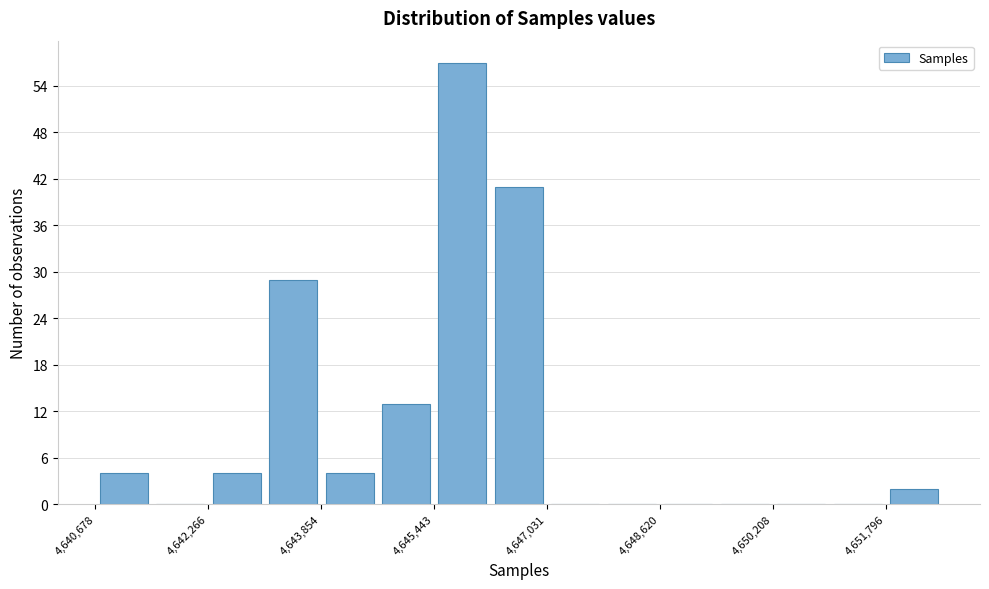

Around what value on the x-axis is the tallest bar? Give the approximate position of its centre, as read against the axis.

4645800